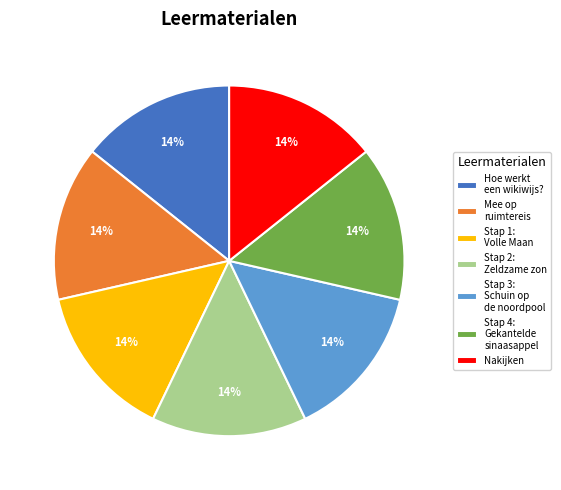

To the nearest percent, what is the average slice percentage?

14%